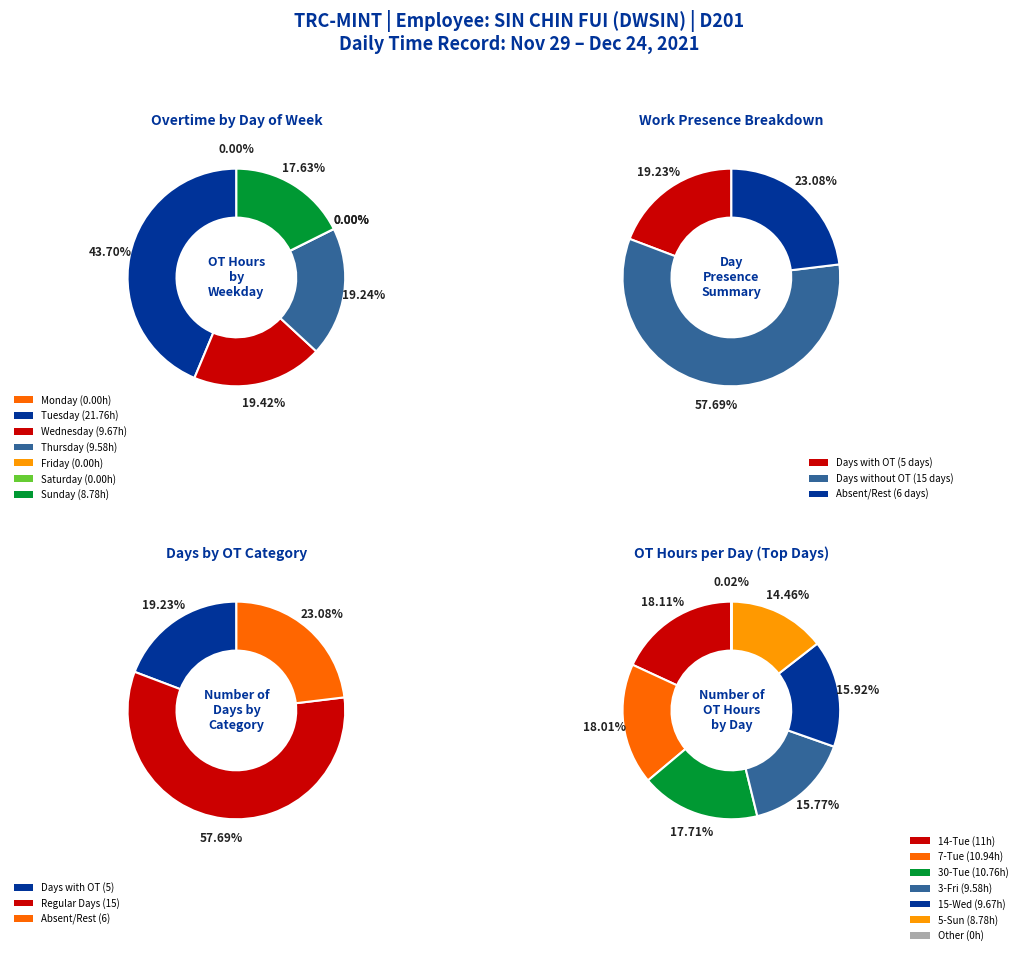

Which slice is the largest?

14-Tue